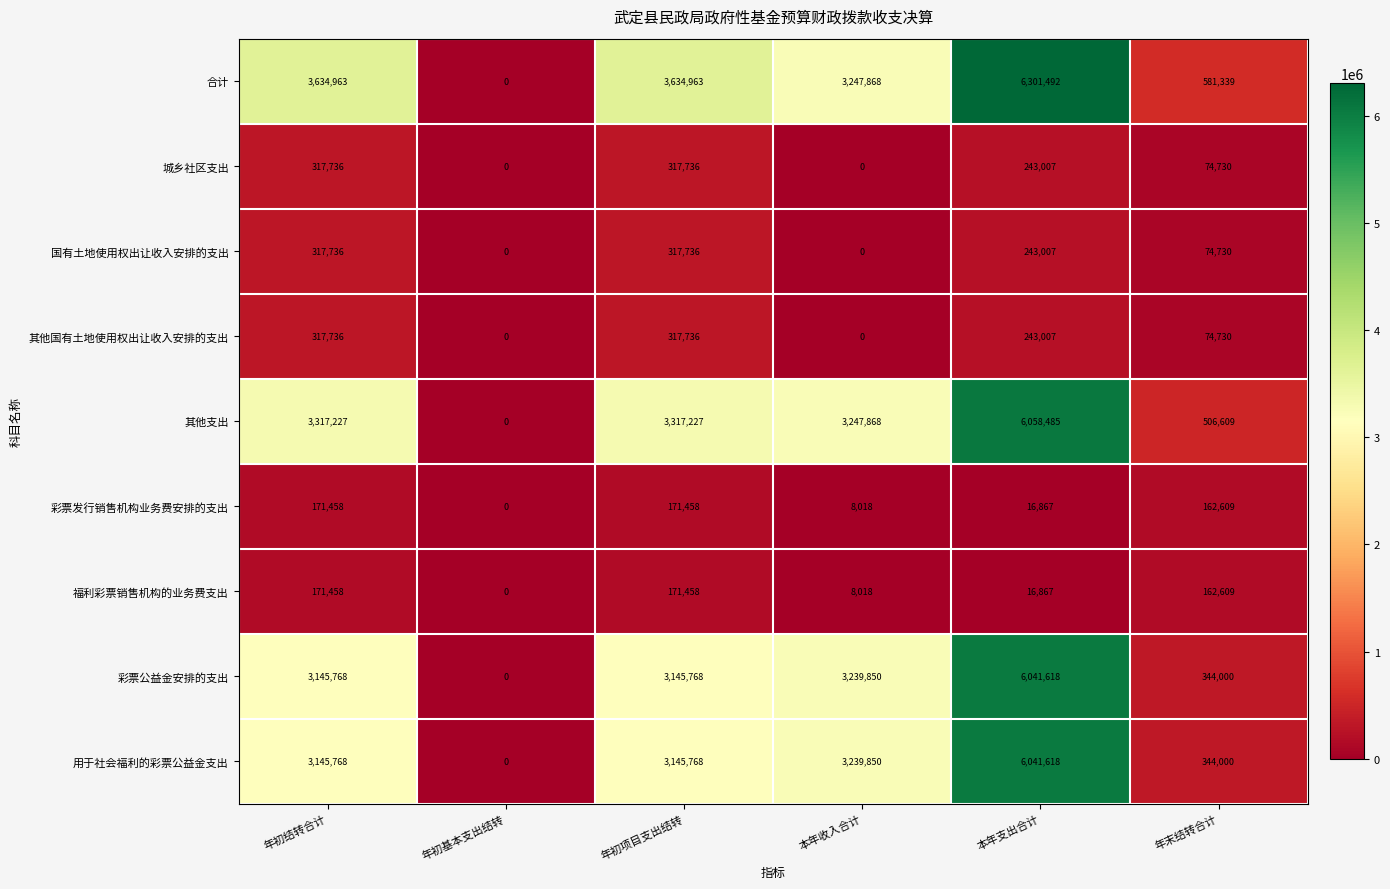

How many positive values does the 用于社会福利的彩票公益金支出 series have?

5